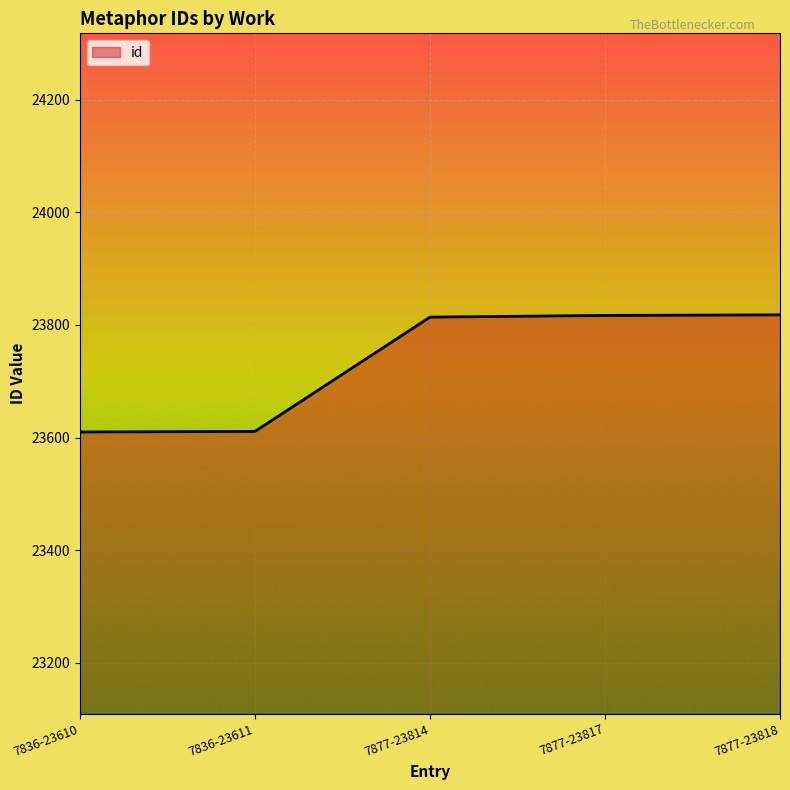

What position from the right is 7877-23818?

1